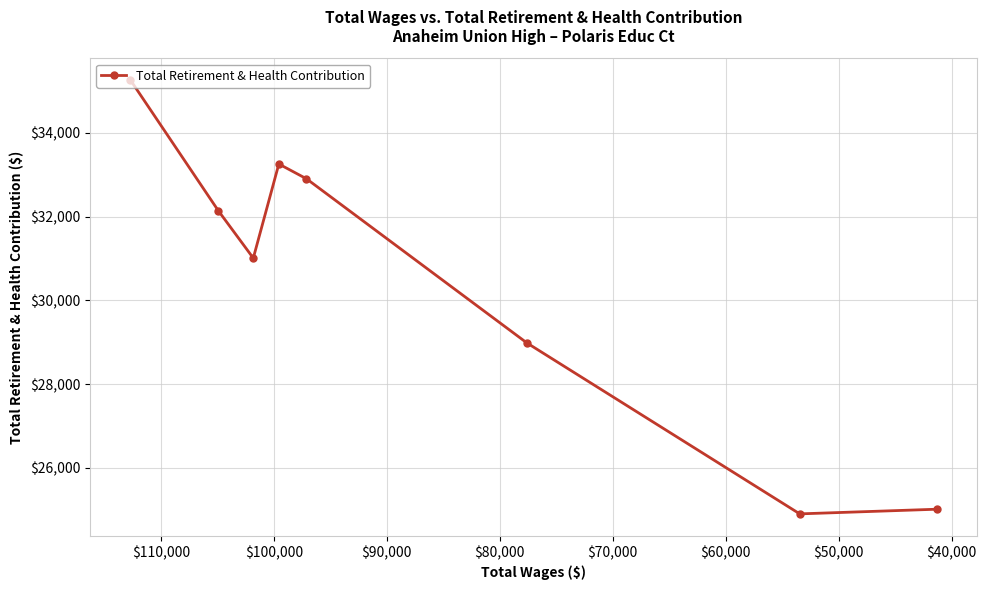

How many lines are shown in the chart?

1